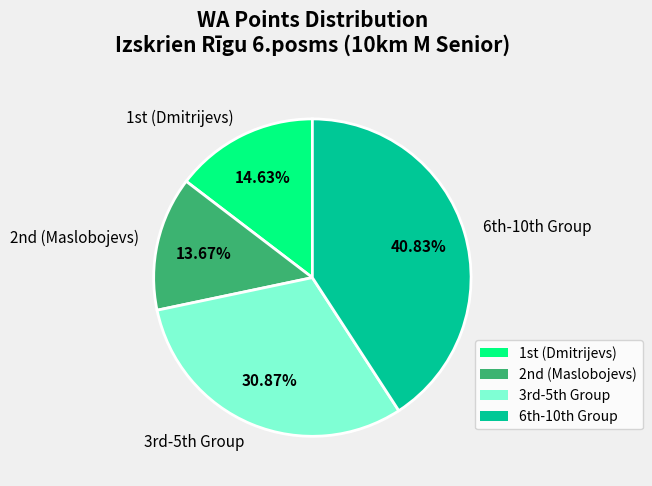

Does any single category account for the majority?

No